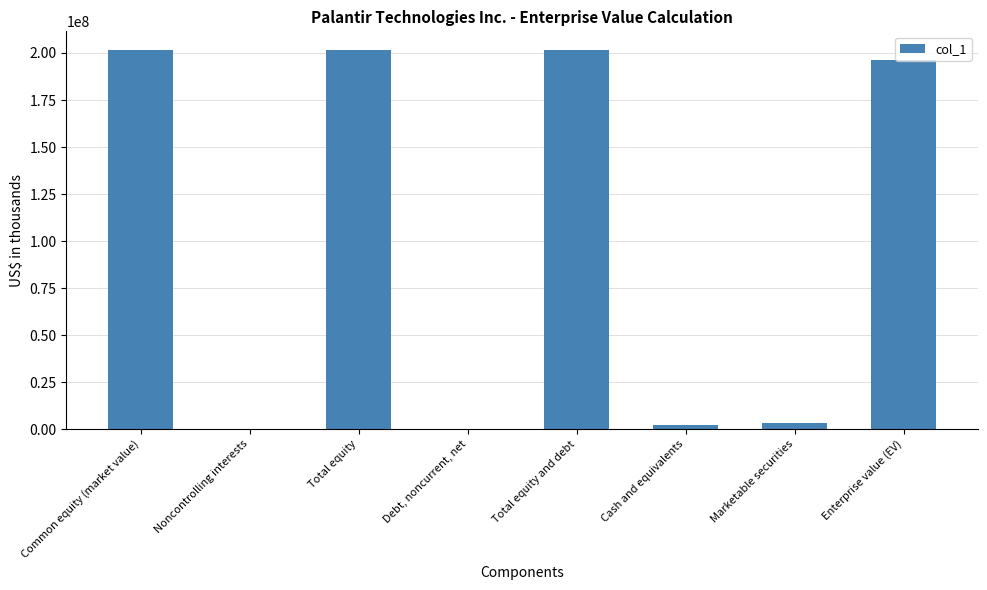

Is it true that the value at Debt, noncurrent, net is 0?

True